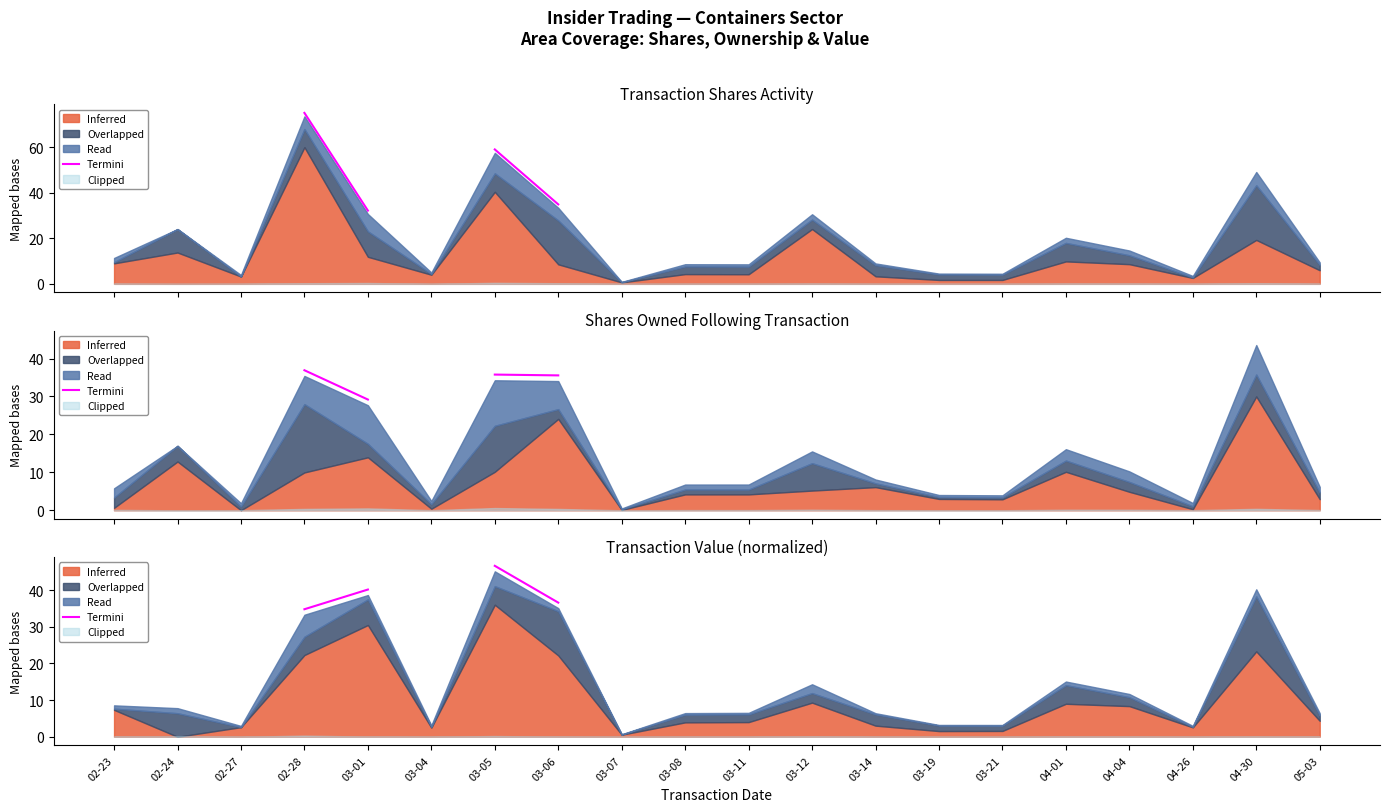

What is the label of the 6th point from the right?

03-21